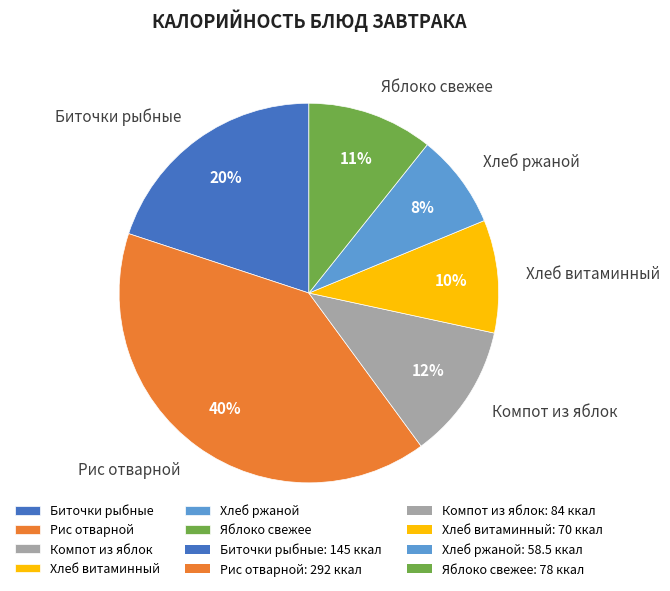

Which has a higher value, Хлеб ржаной or Компот из яблок?

Компот из яблок